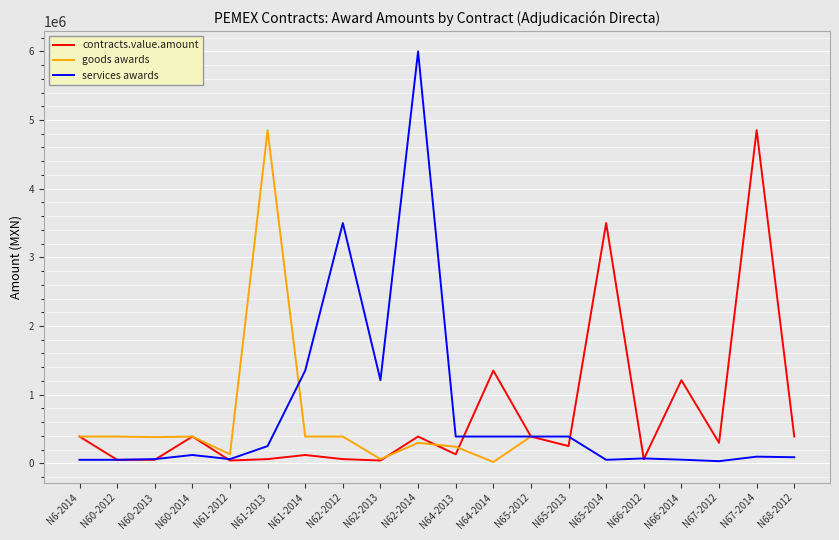

Where is the first local maximum for contracts.value.amount?

N60-2014